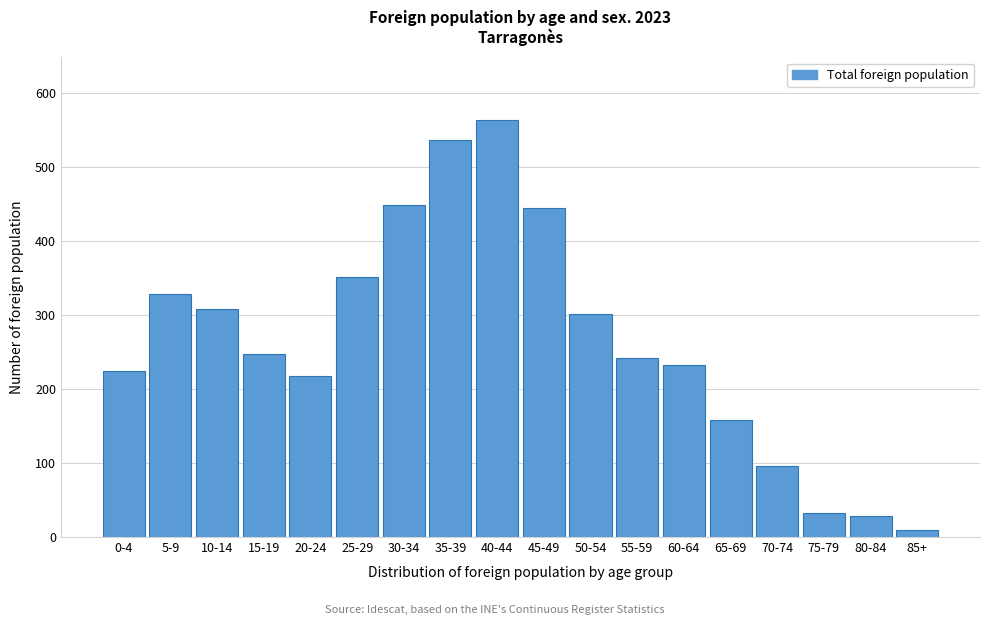

Reading left to right, what are all the values shown in this chart?

0-4=225	5-9=328	10-14=308	15-19=247	20-24=217	25-29=352	30-34=449	35-39=537	40-44=564	45-49=445	50-54=301	55-59=242	60-64=232	65-69=158	70-74=96	75-79=33	80-84=29	85+=10